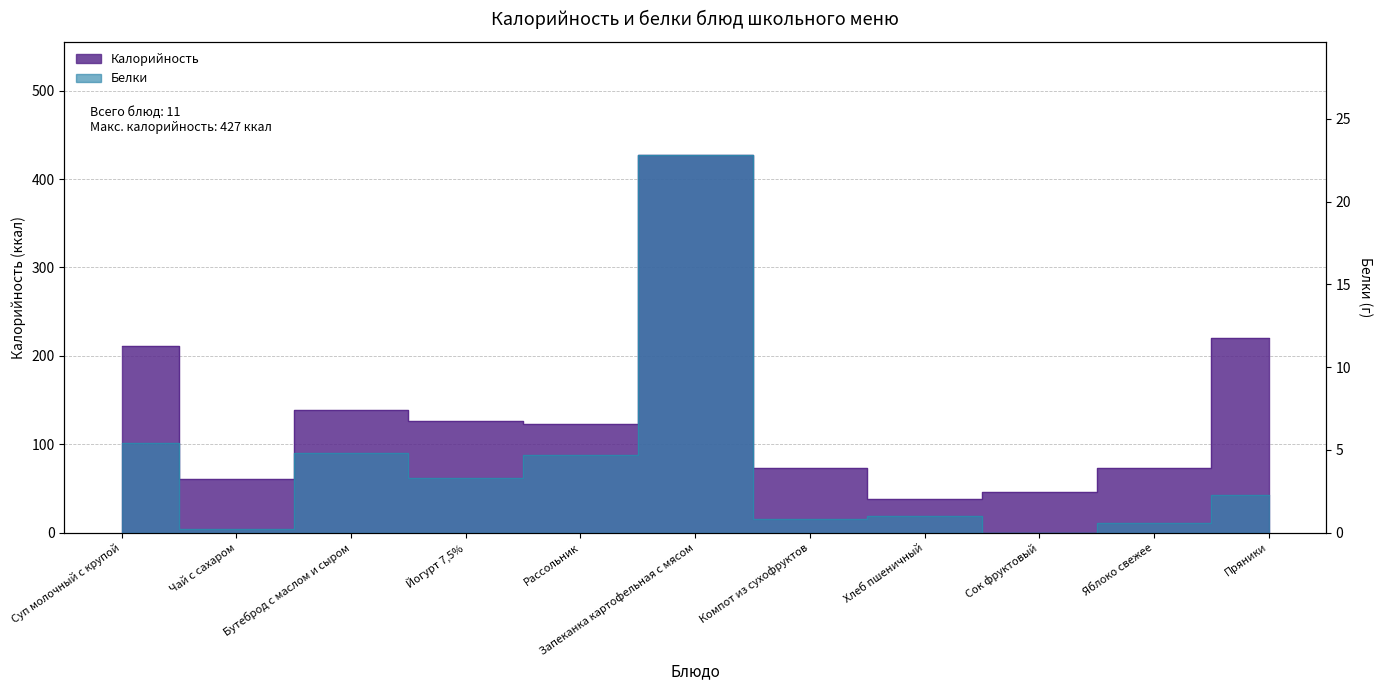

List the series in order of their overall mean, highest first.

Калорийность, Белки